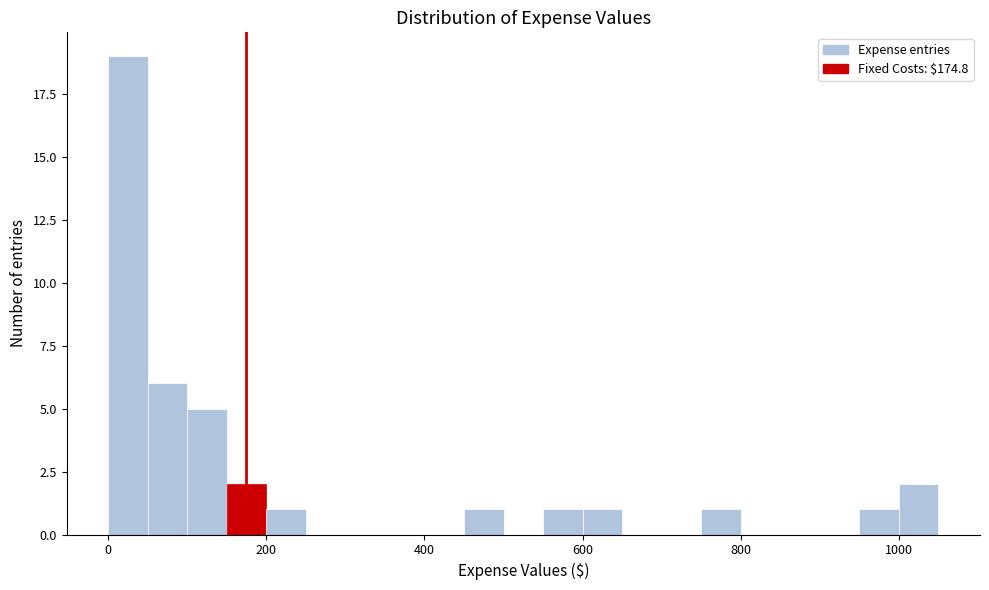

Around what value on the x-axis is the tallest bar? Give the approximate position of its centre, as read against the axis.

20